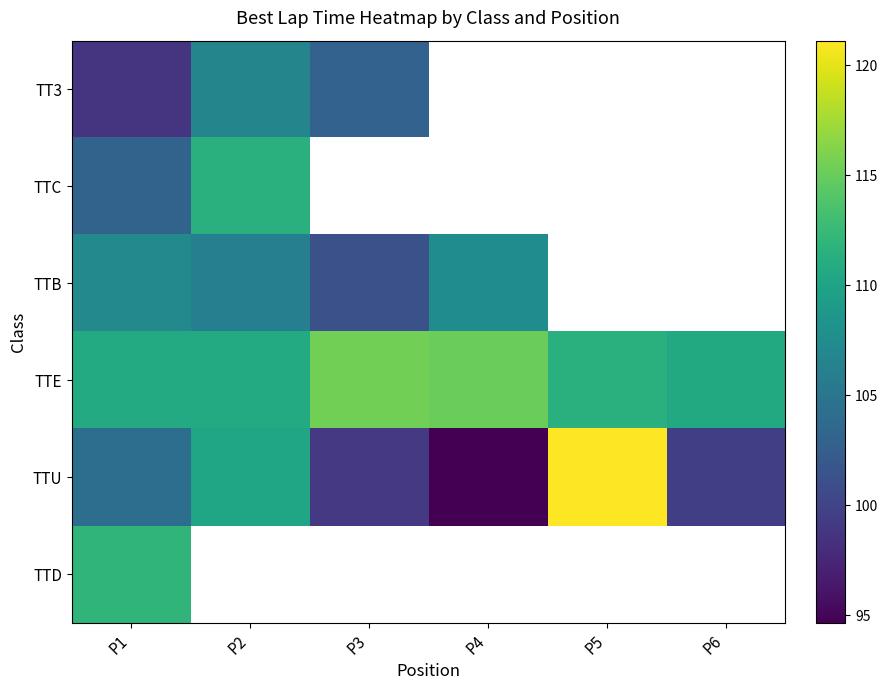

Which series has the largest total across all categories?

TTE